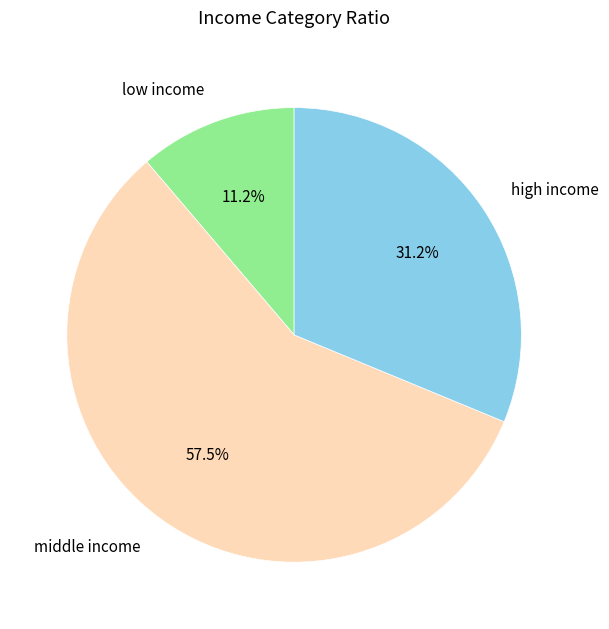

Rank the categories by value from lowest to highest.

low income, high income, middle income